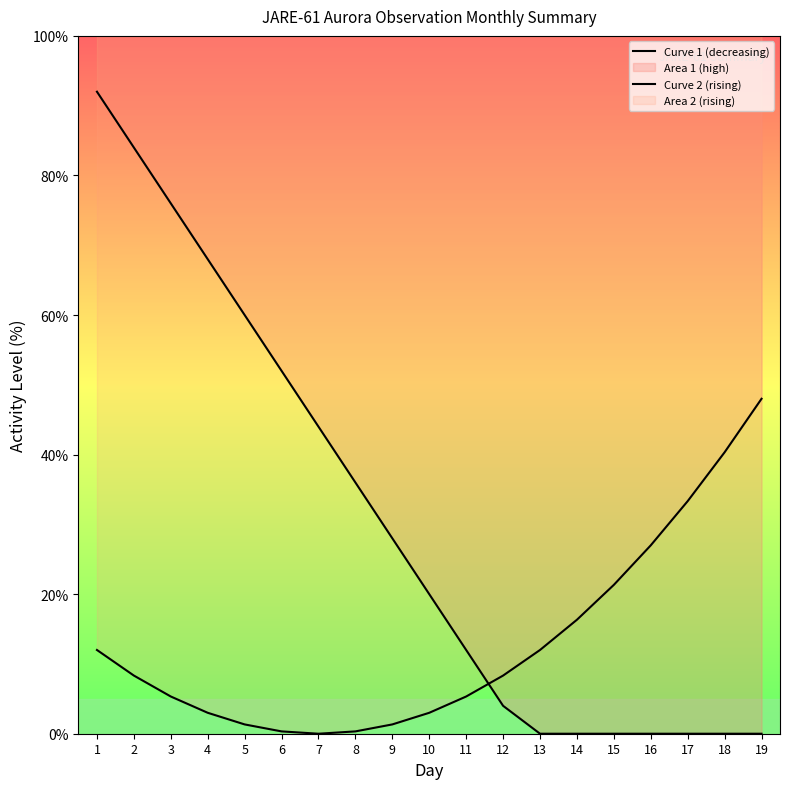

How many values in the Curve 2 (rising) series exceed 8?

10